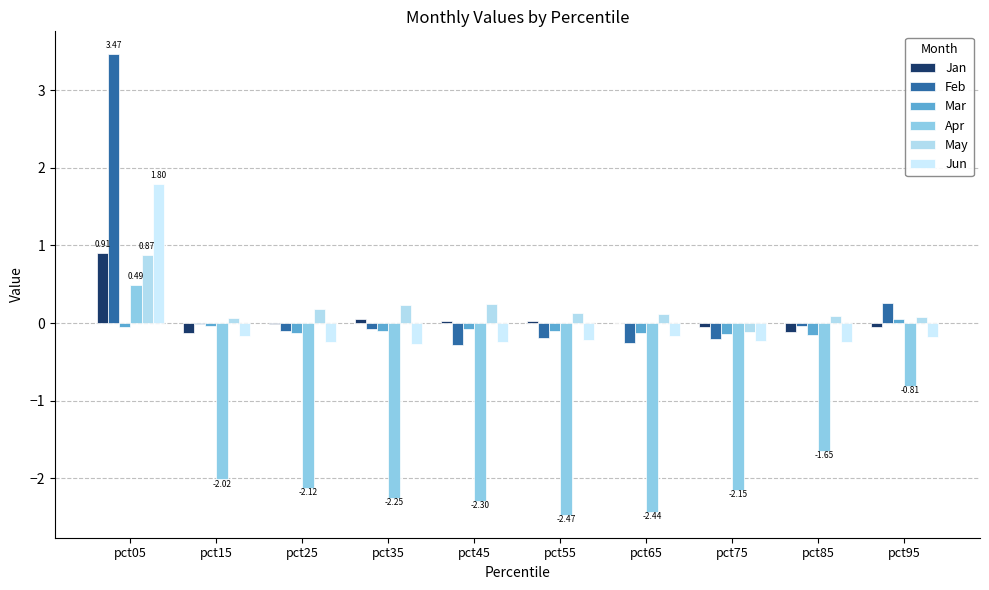

Which series changed the most between pct15 and pct65?

Apr